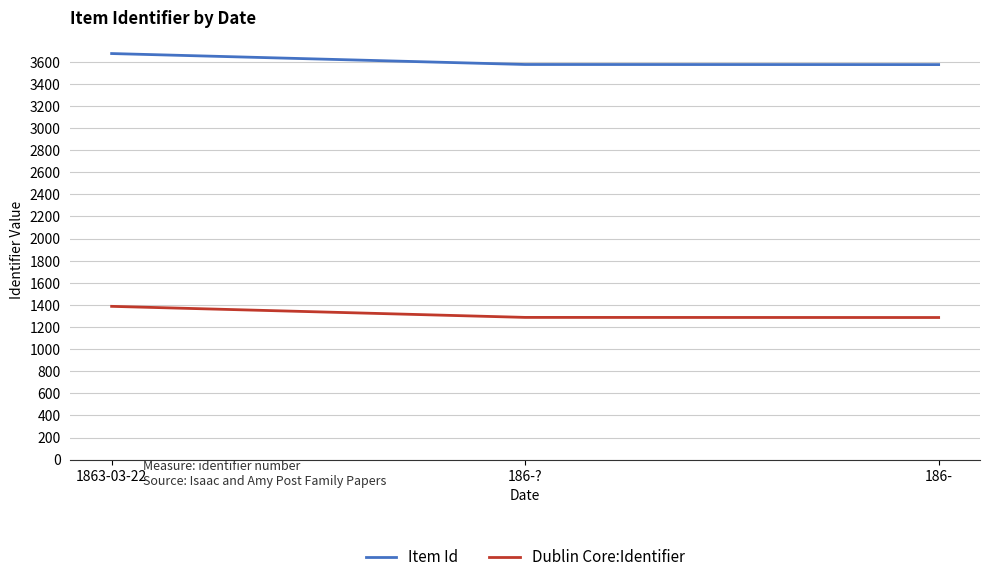

What are all the series names shown in the legend?

Item Id, Dublin Core:Identifier